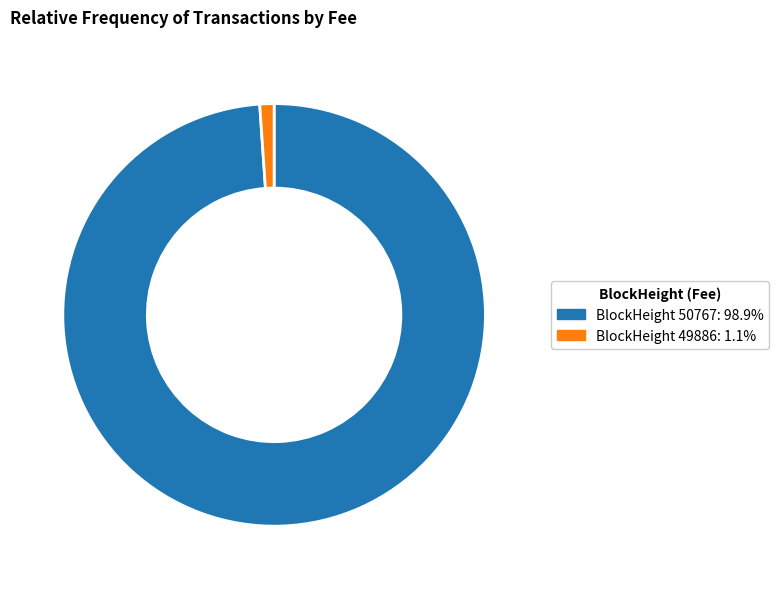

Combined, do BlockHeight 50767: 98.9% and BlockHeight 49886: 1.1% account for over 50%?

Yes